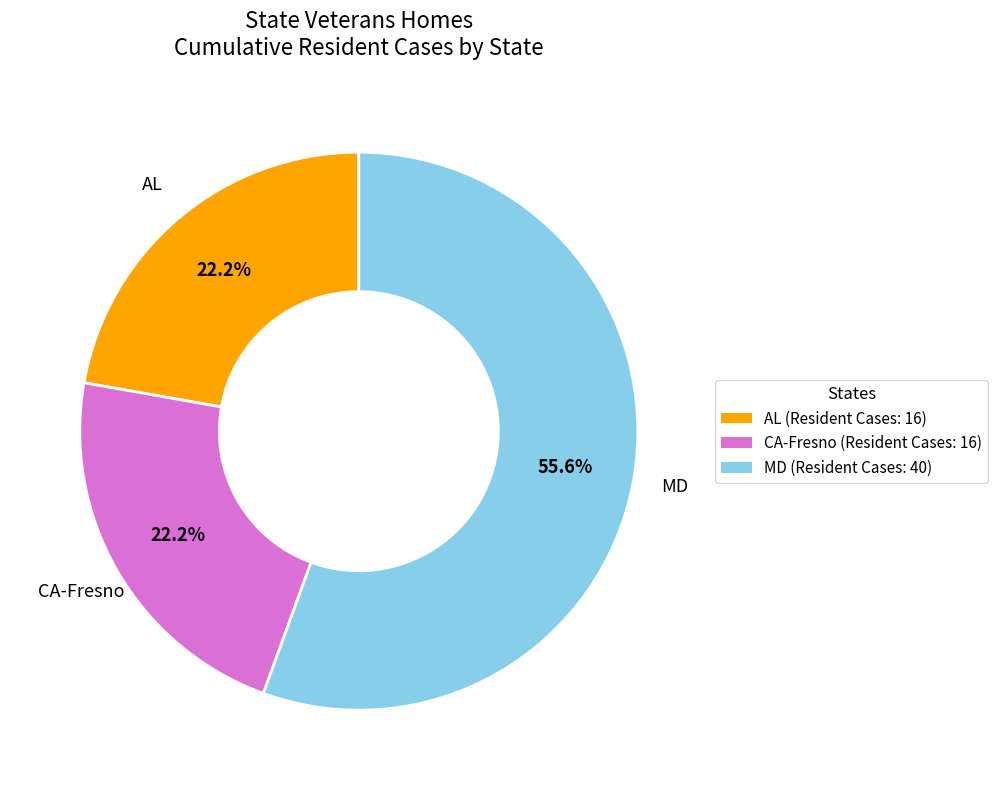

How many segments does this pie chart have?

3